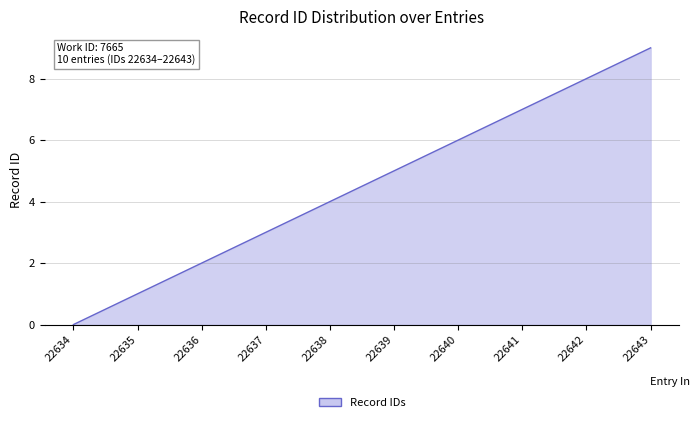

List the labels in order of value, largest first.

22643, 22642, 22641, 22640, 22639, 22638, 22637, 22636, 22635, 22634